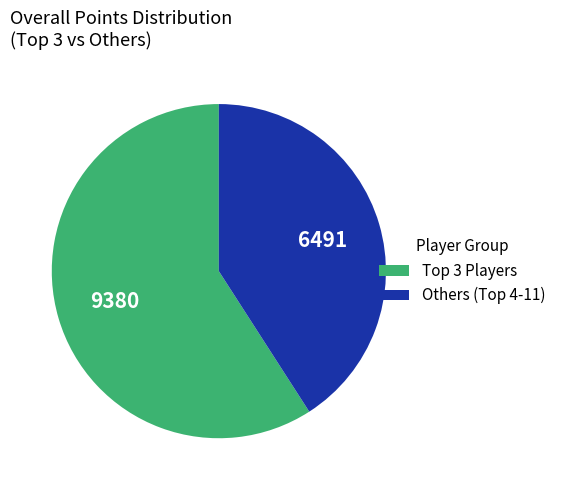

Rank the categories by value from lowest to highest.

Others (Top 4-11), Top 3 Players